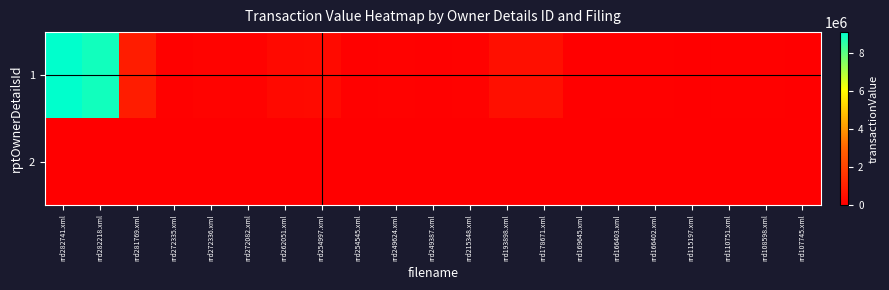

Reading left to right, list all the values displayed in this chart.

1: rrd282741.xml=9087000	rrd282218.xml=8866000	rrd281769.xml=886600	rrd272335.xml=53857	rrd272336.xml=129500	rrd272082.xml=89106	rrd262051.xml=297726	rrd254997.xml=346499	rrd254545.xml=49620	rrd249624.xml=87501	rrd249387.xml=50067	rrd215348.xml=92500	rrd193898.xml=493500	rrd178671.xml=465000	rrd169645.xml=0	rrd166403.xml=70000	rrd166402.xml=70000	rrd115197.xml=25000	rrd110751.xml=45000	rrd108598.xml=42500	rrd107745.xml=0
2: rrd282741.xml=0	rrd282218.xml=0	rrd281769.xml=0	rrd272335.xml=0	rrd272336.xml=0	rrd272082.xml=0	rrd262051.xml=0	rrd254997.xml=0	rrd254545.xml=0	rrd249624.xml=0	rrd249387.xml=0	rrd215348.xml=0	rrd193898.xml=0	rrd178671.xml=0	rrd169645.xml=0	rrd166403.xml=0	rrd166402.xml=0	rrd115197.xml=0	rrd110751.xml=0	rrd108598.xml=0	rrd107745.xml=0